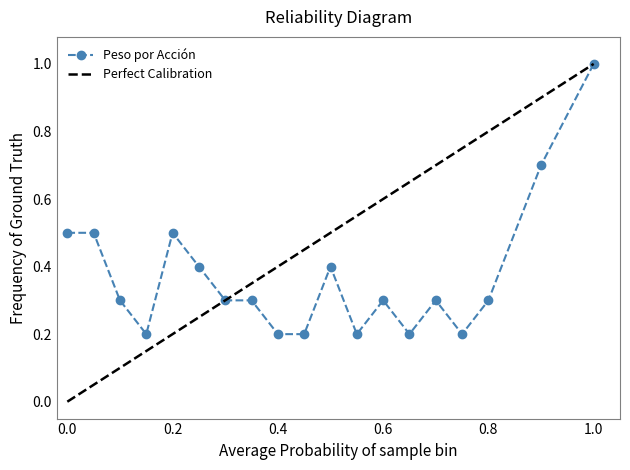

The Peso por Acción series shows 0.7 at 0.0. True or false?

False